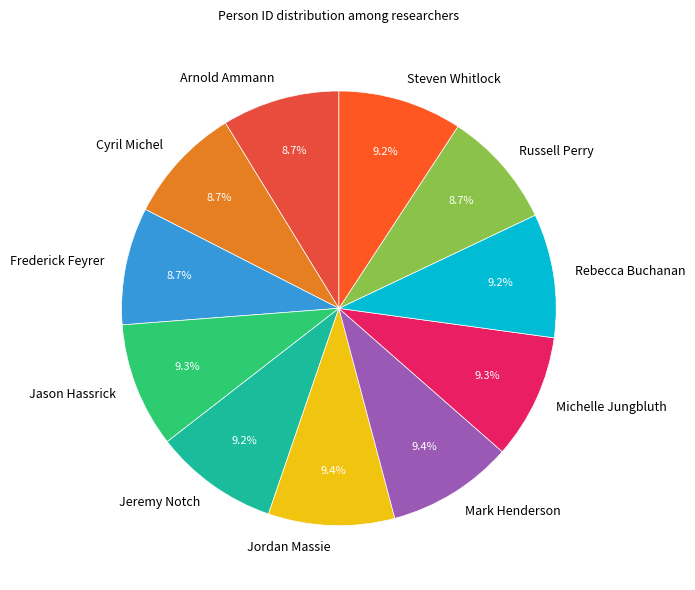

To the nearest percent, what is the combined percentage of Steven Whitlock and Michelle Jungbluth?

19%